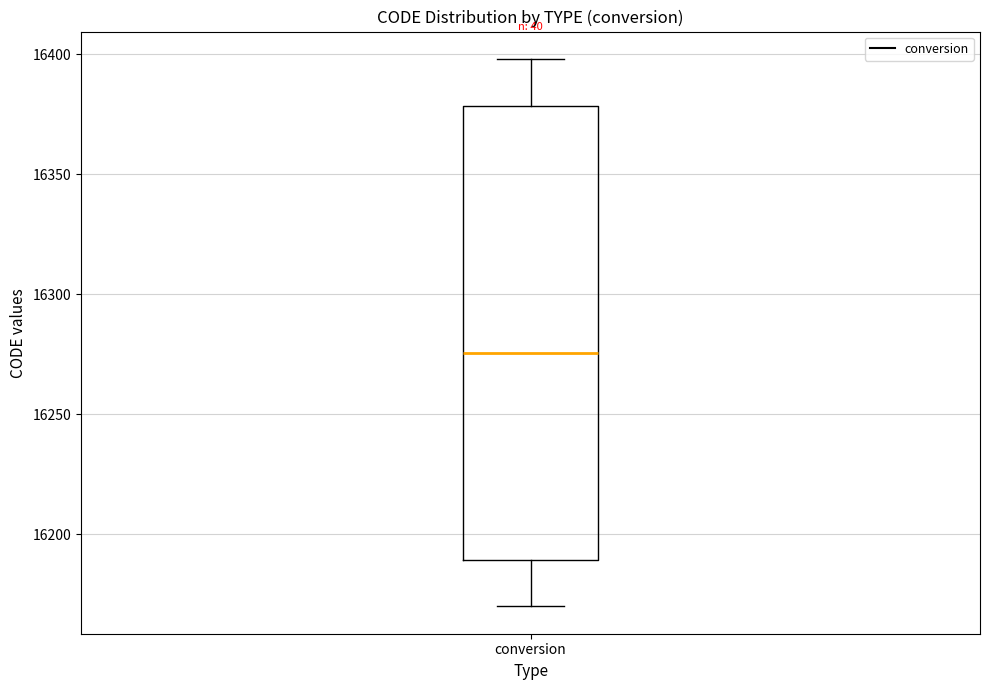

Read this box plot against the y-axis: the position of the median line, the range covered by the box, and the ends of both whiskers. The values are not printed on the chart, so give them approximately, as read against the axis.

median 16275, box 16190 to 16380, whiskers 16170 to 16400